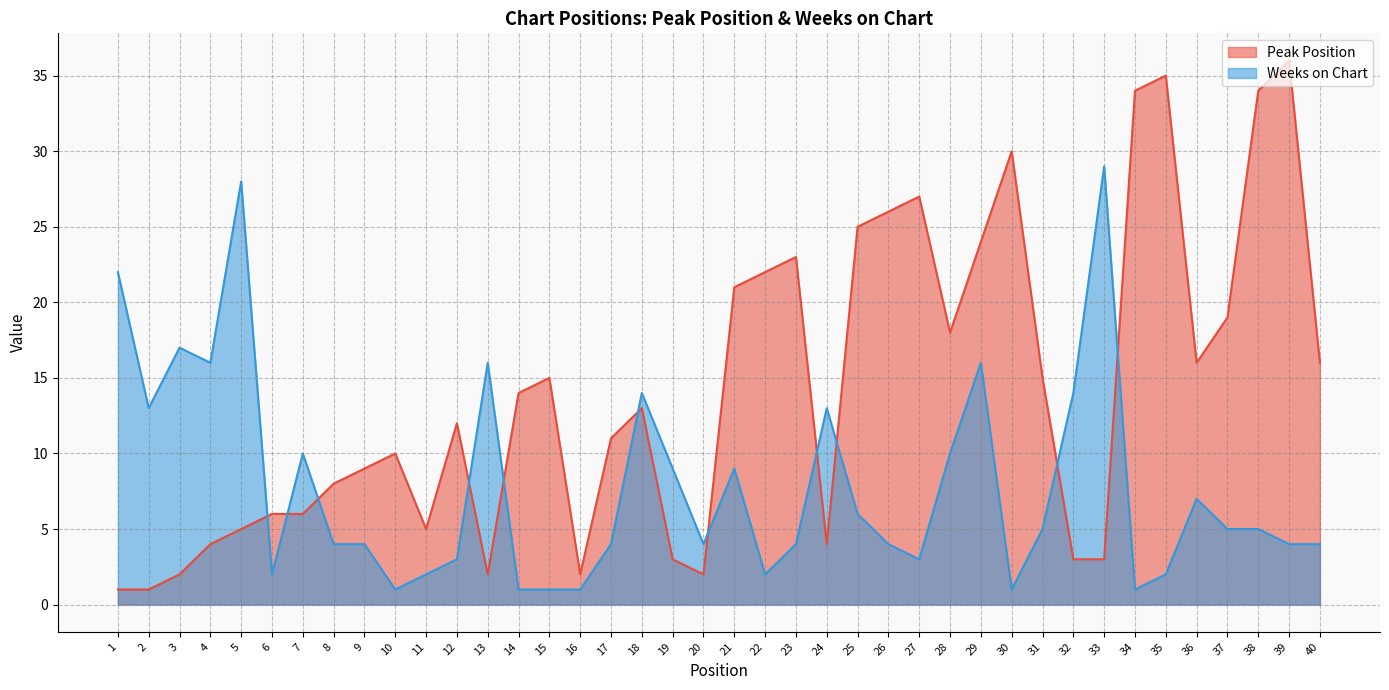

Count the number of categories in the chart.

40